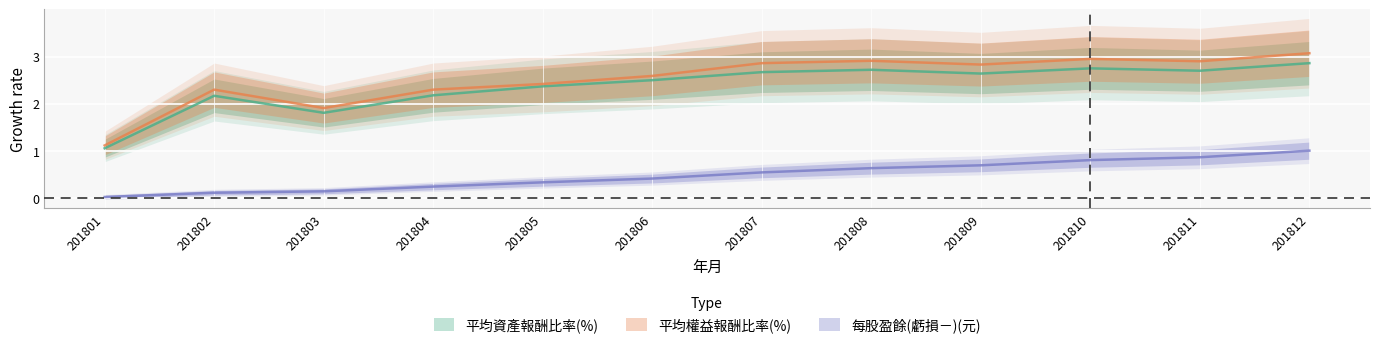

True or false: 每股盈餘(虧損－)(元) and 平均資產報酬比率(%) intersect in this chart.

False